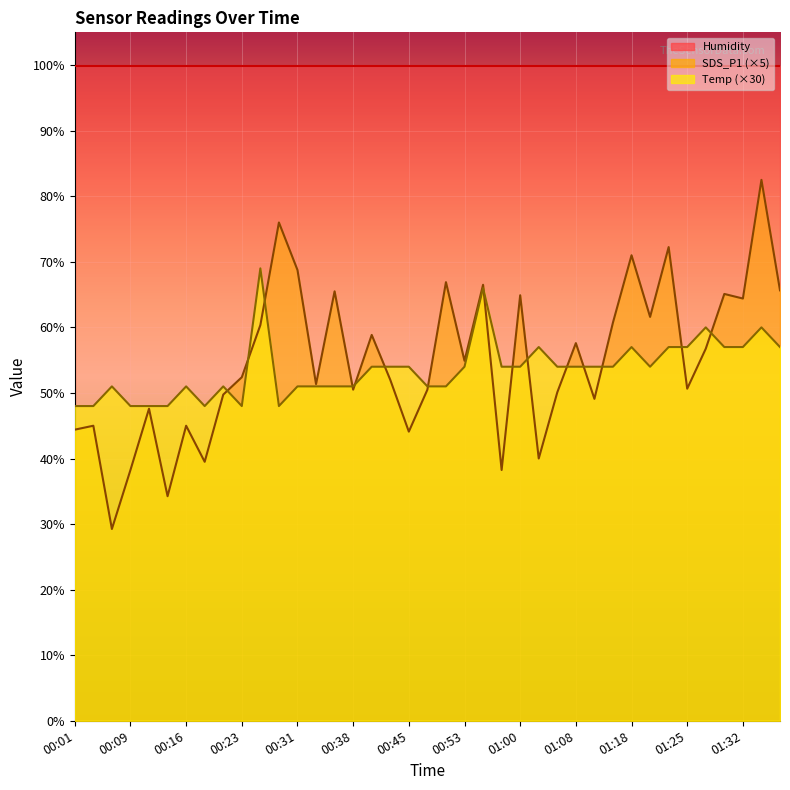

At which category does the chart reach its peak across all series?

01:35